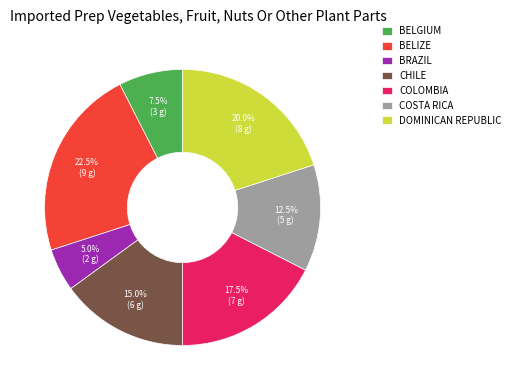

Approximately how many times larger is the value at BRAZIL compared to COLOMBIA?

0.3